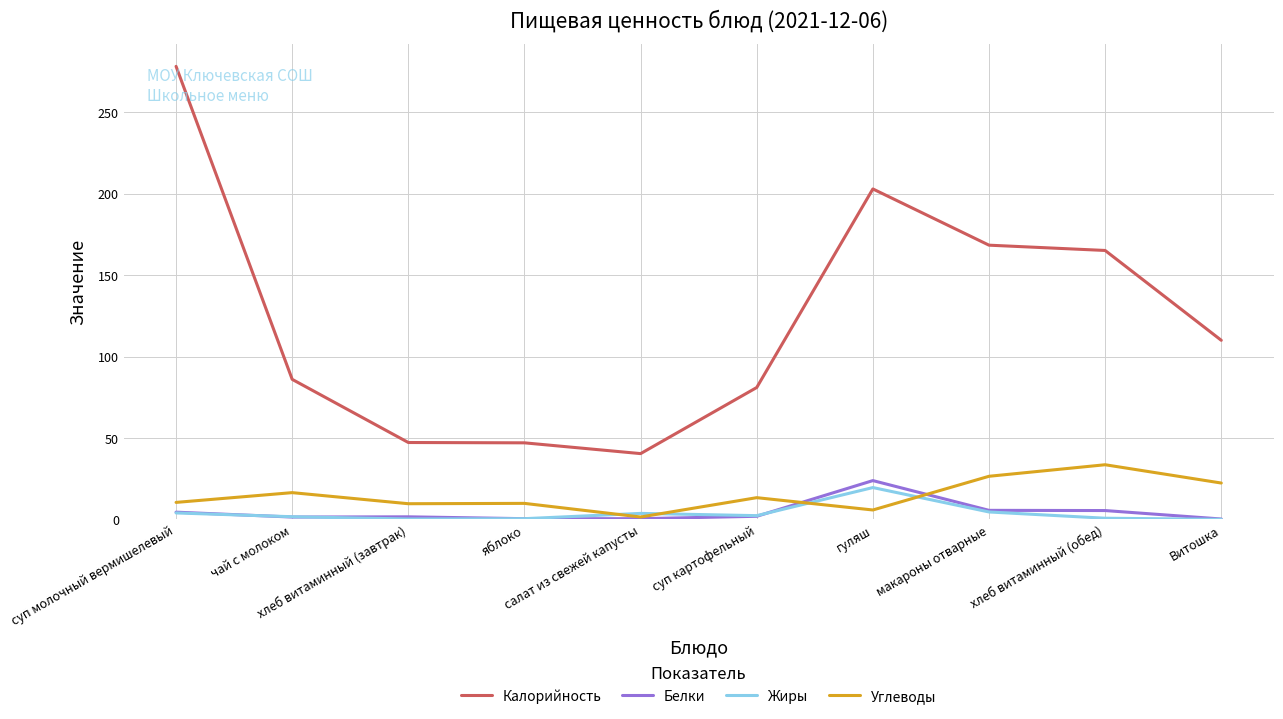

Which category has the highest value in the Калорийность series?

суп молочный вермишелевый